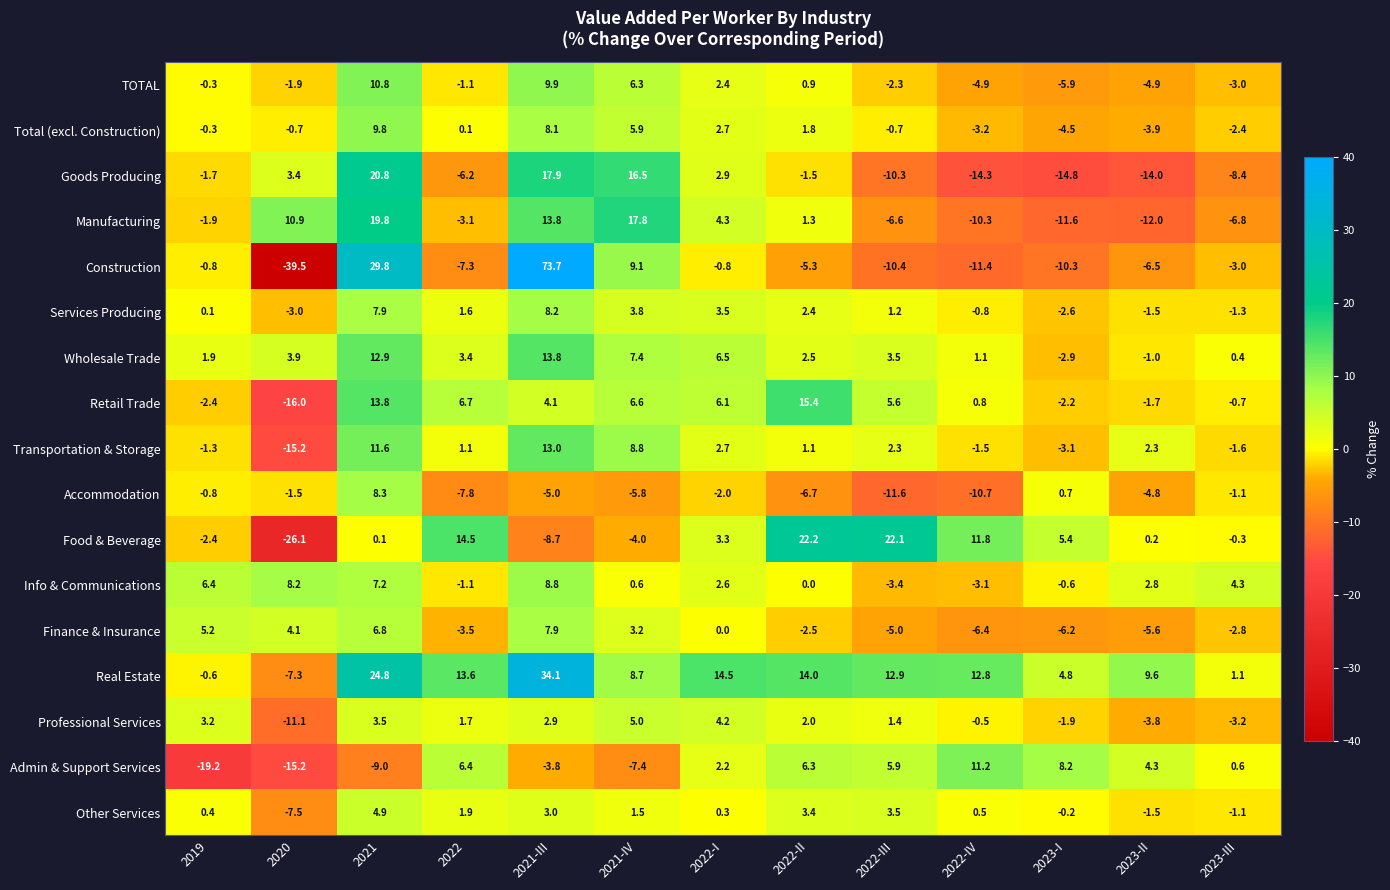

What is the difference between the highest and lowest values at 2021-III?

82.4